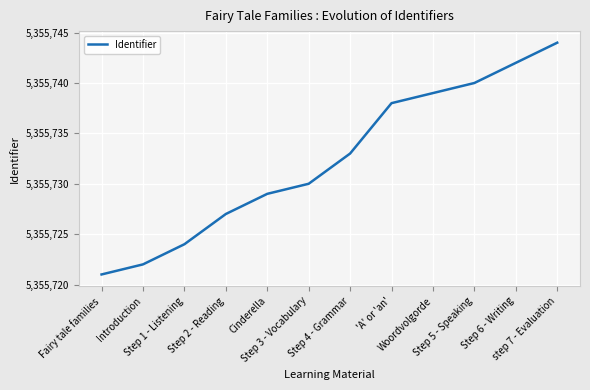

Where is the data nearest to the value 5355732?

Step 4 - Grammar